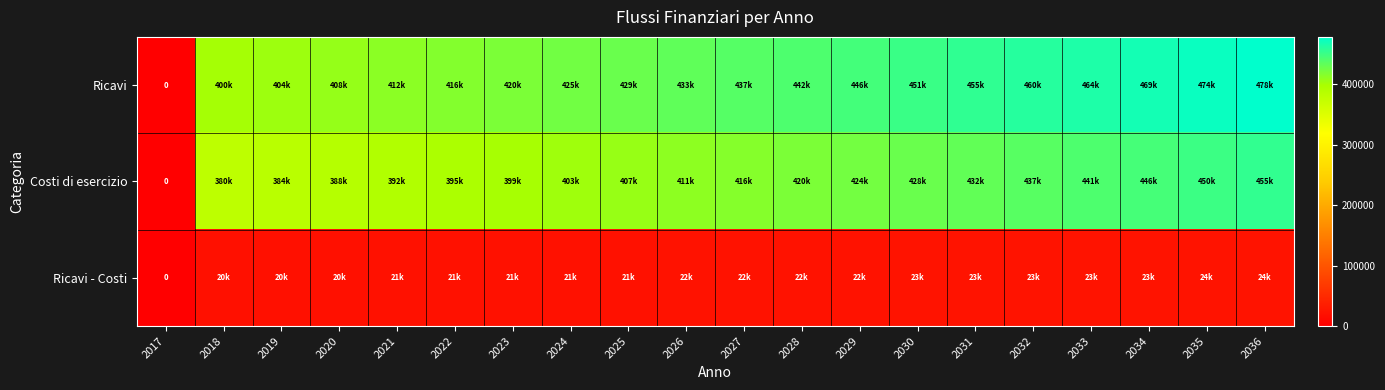

Which category has the lowest value in the Ricavi - Costi series?

2017